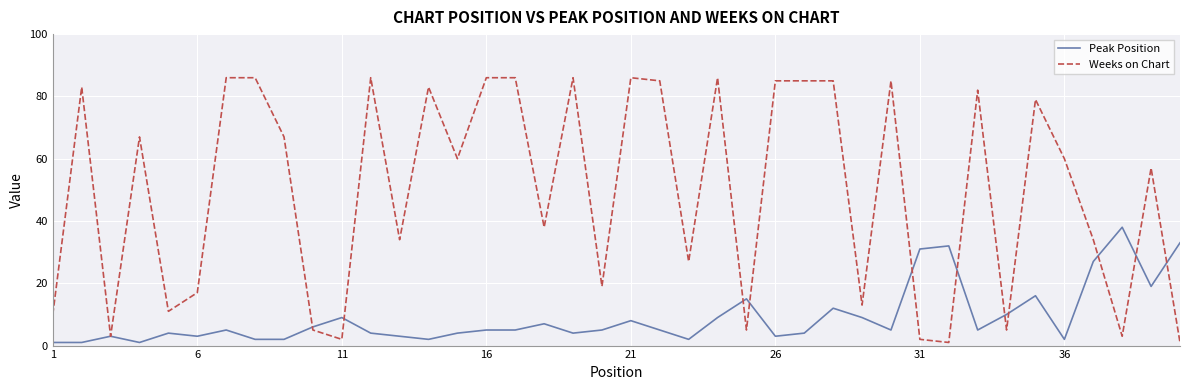

List the series in order of their peak value, lowest first.

Peak Position, Weeks on Chart